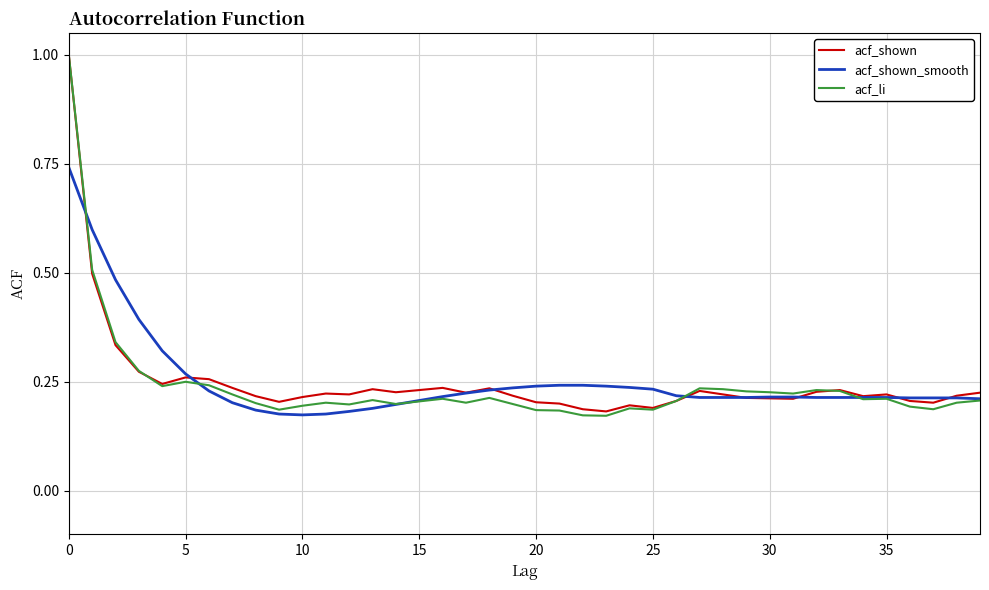

What is the maximum value shown in the chart?

1.0